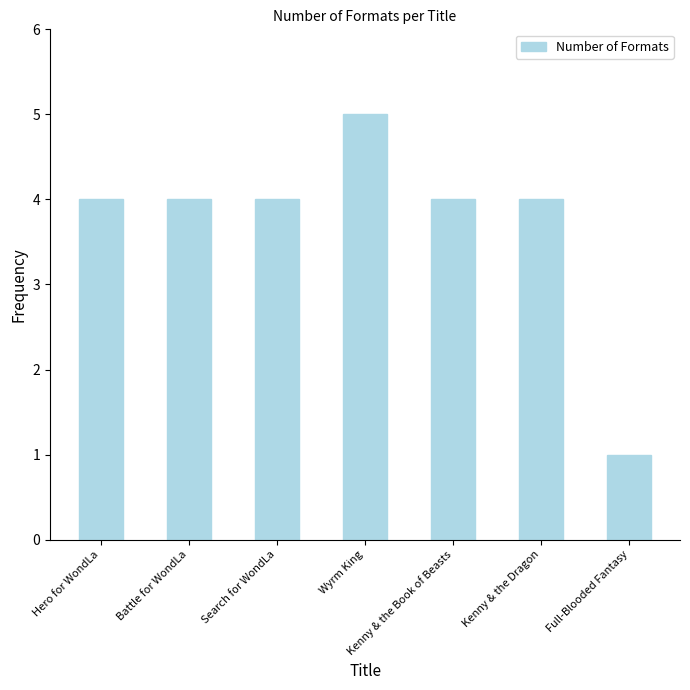

True or false: the data shows 3 at Kenny & the Dragon.

False